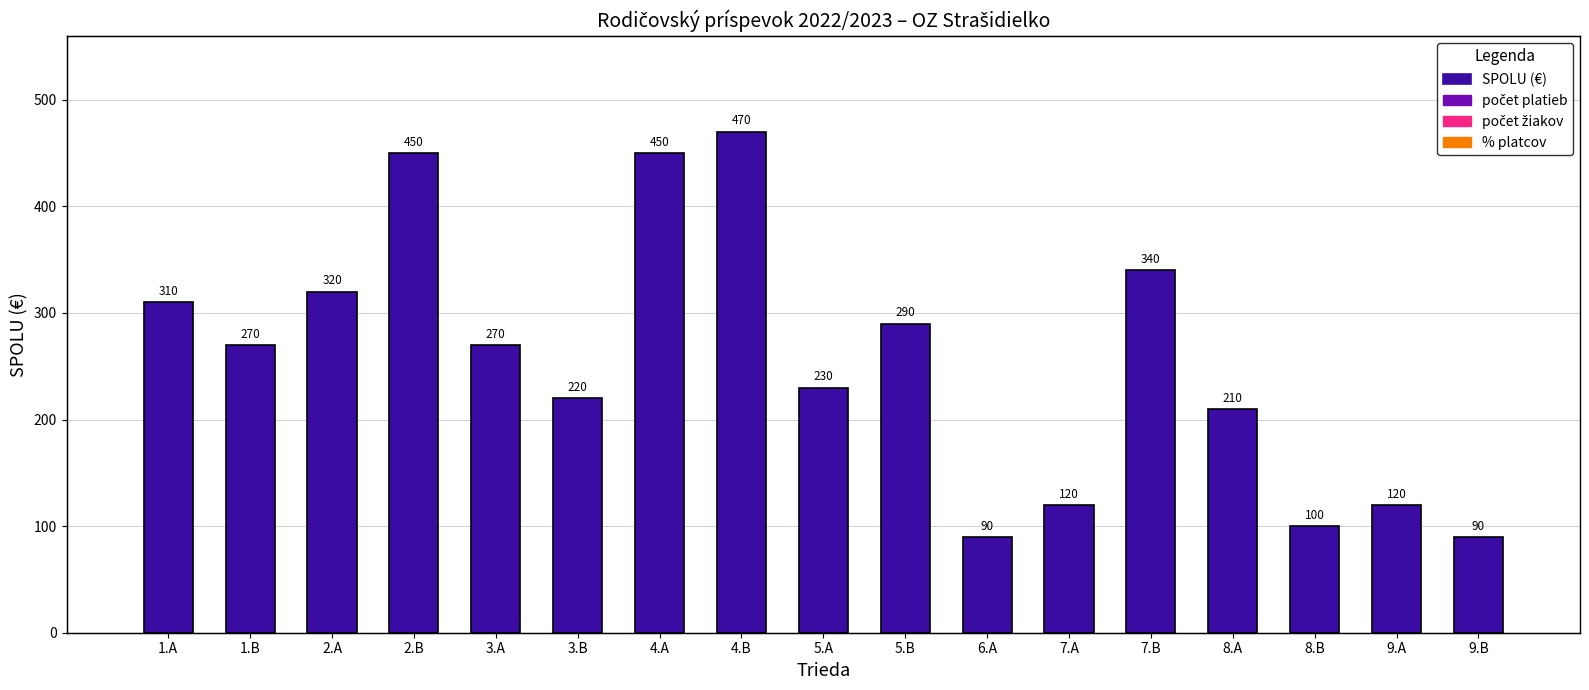

What position from the right is 5.B?

8